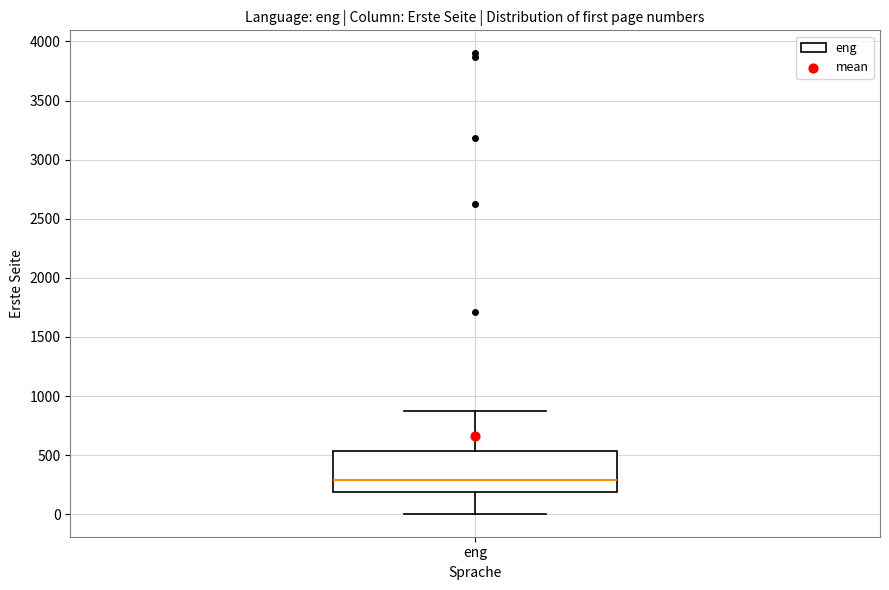

Where does the median line of the box for eng sit on the y-axis? The values are not printed on the chart, so give them approximately, as read against the axis.

300